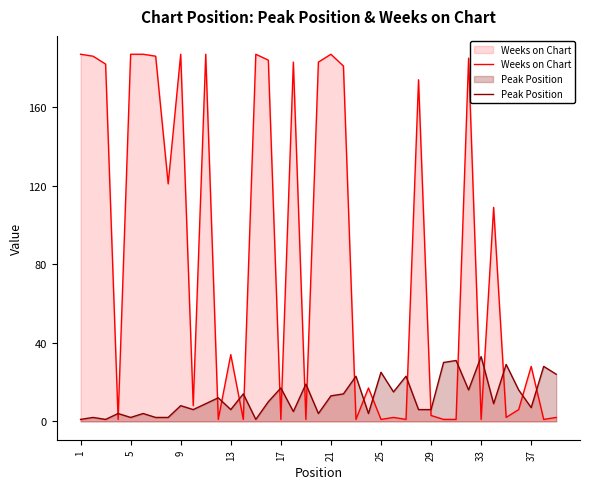

What is the average value of the Peak Position series?

12